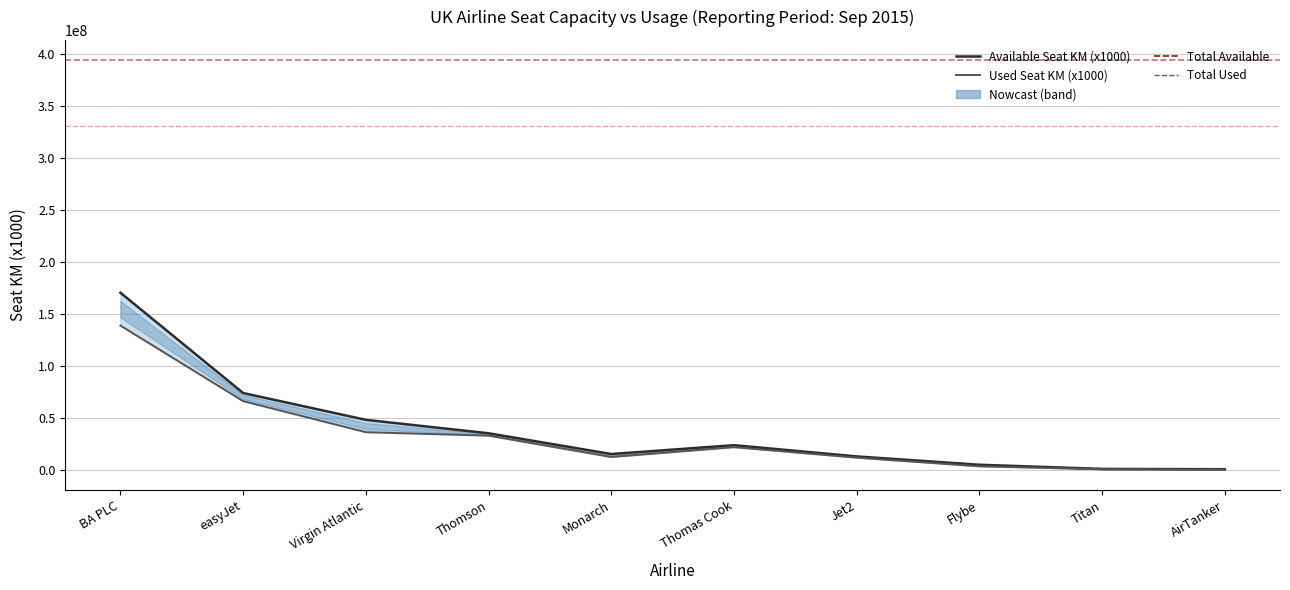

What is the lowest value of the Available Seat KM (x1000) series?

1052882